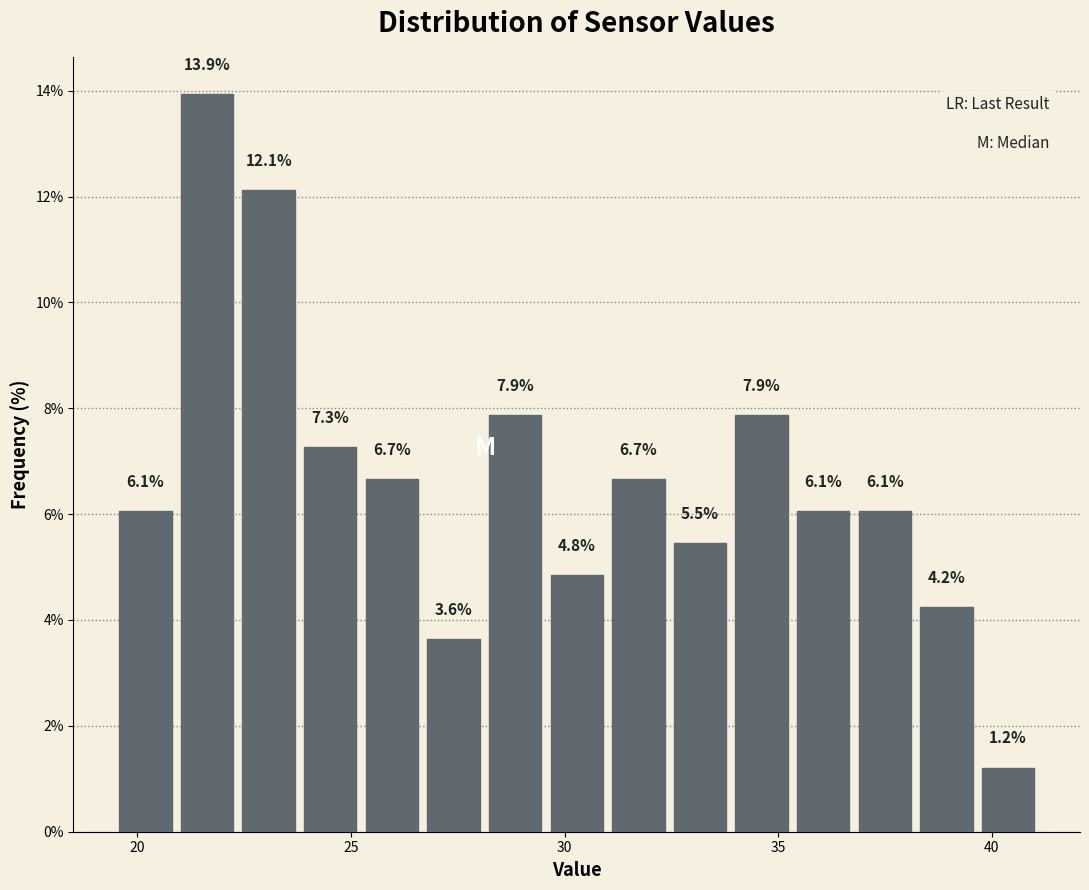

Read against the x-axis, roughly where is the centre of the tallest bar?

21.5